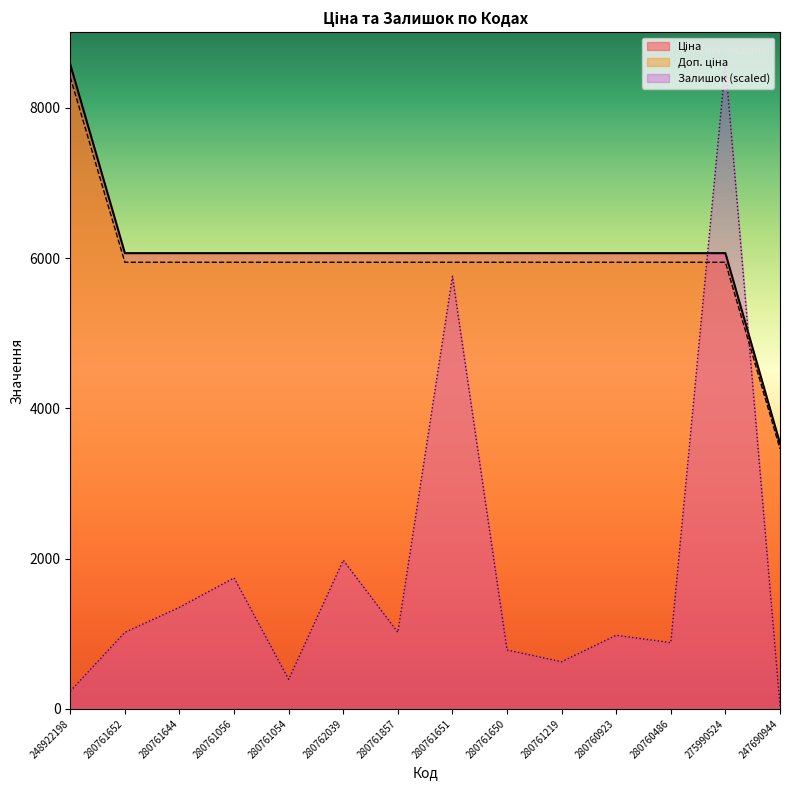

Is it true that Залишок equals 979.6 at 280760923?

True